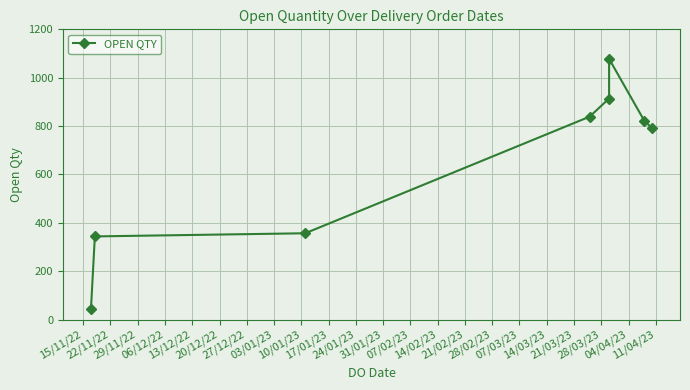

Is this an area chart (filled region under the line)?

No